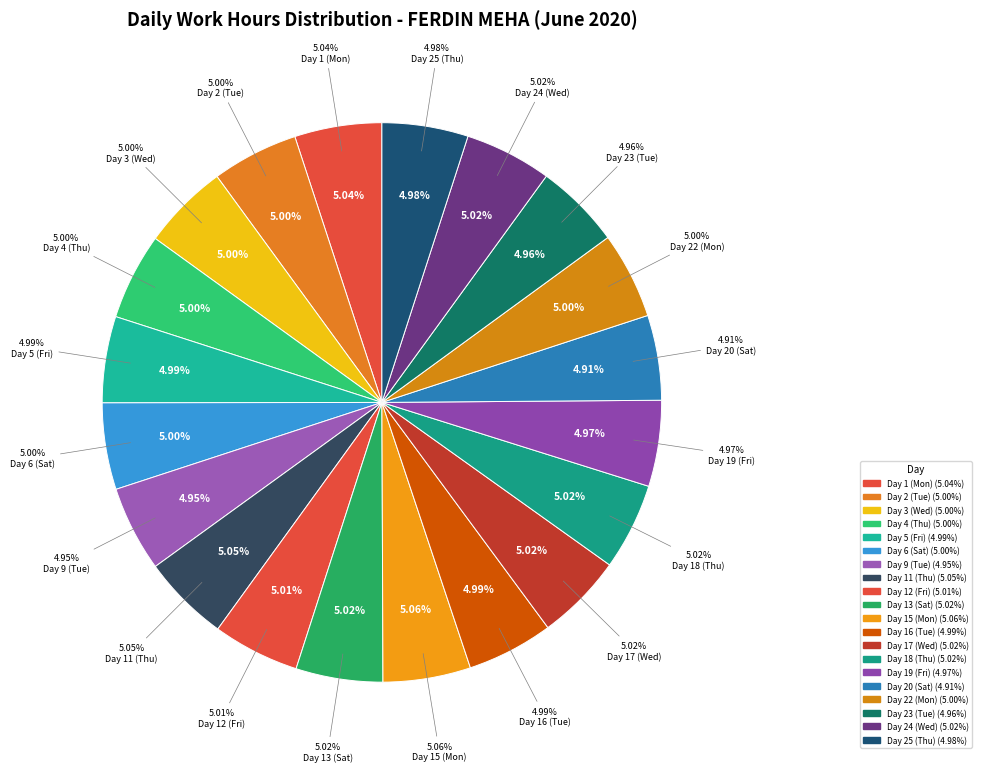

What portion of the pie excludes Day 2 (Tue)?

95.0%